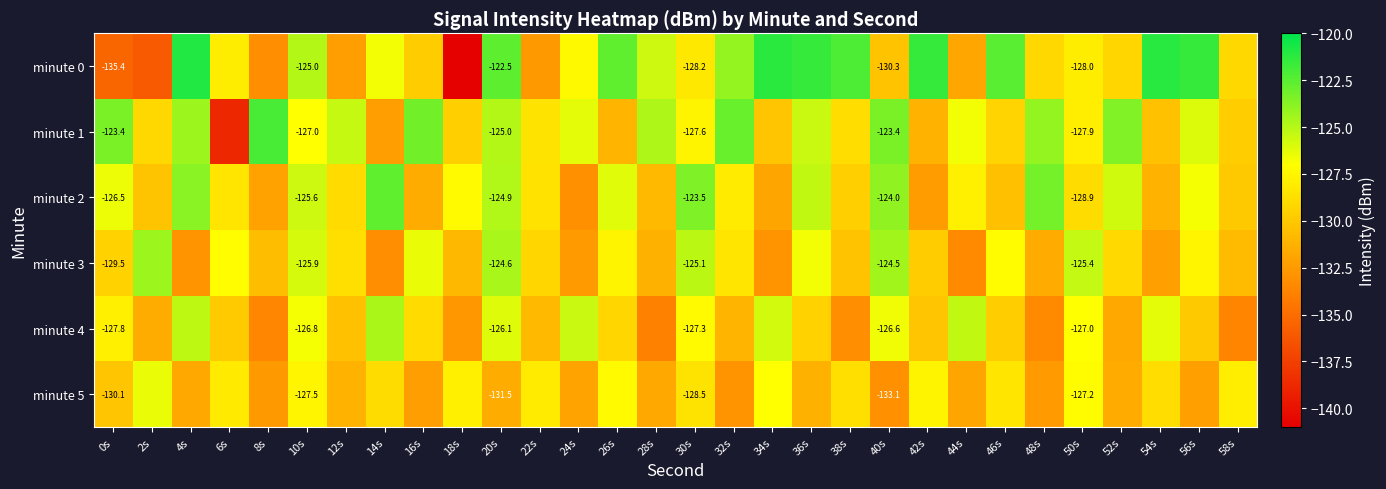

What is the maximum value shown in the chart?

-120.9